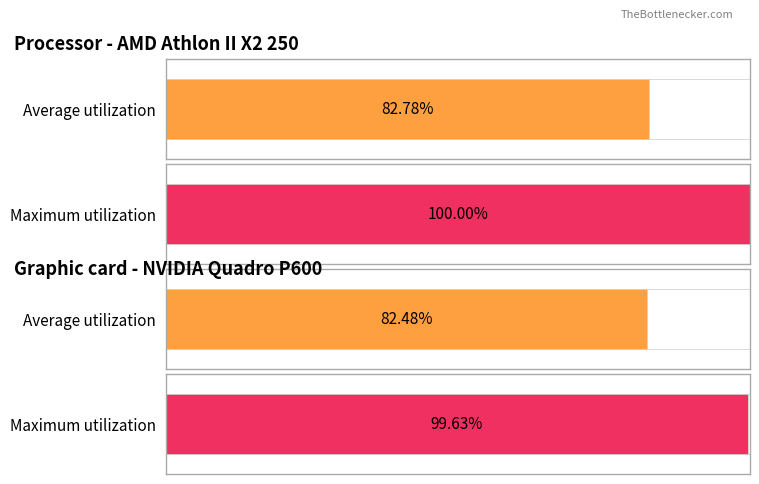

True or false: Maximum utilization has a value of 11.7 at 22.

False